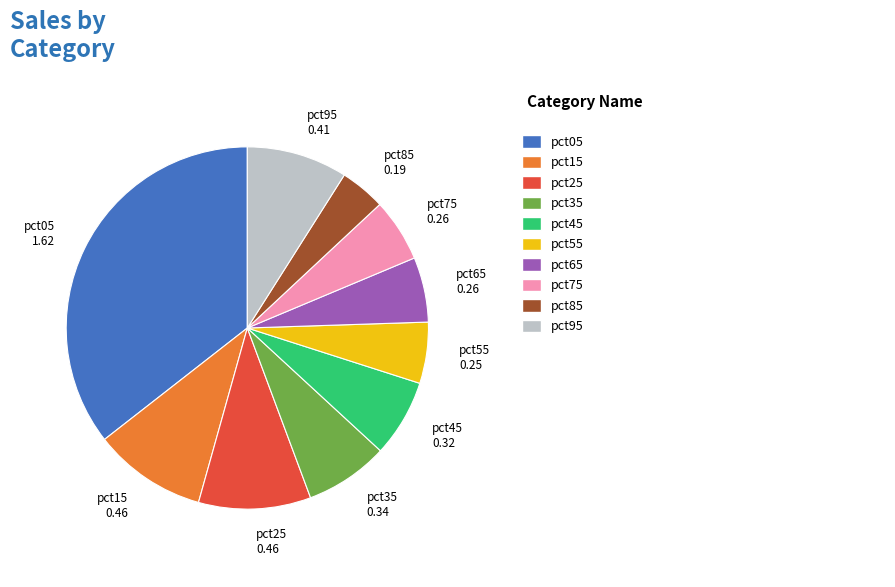

Is it true that pct25 0.46 is 10% of the pie?

True